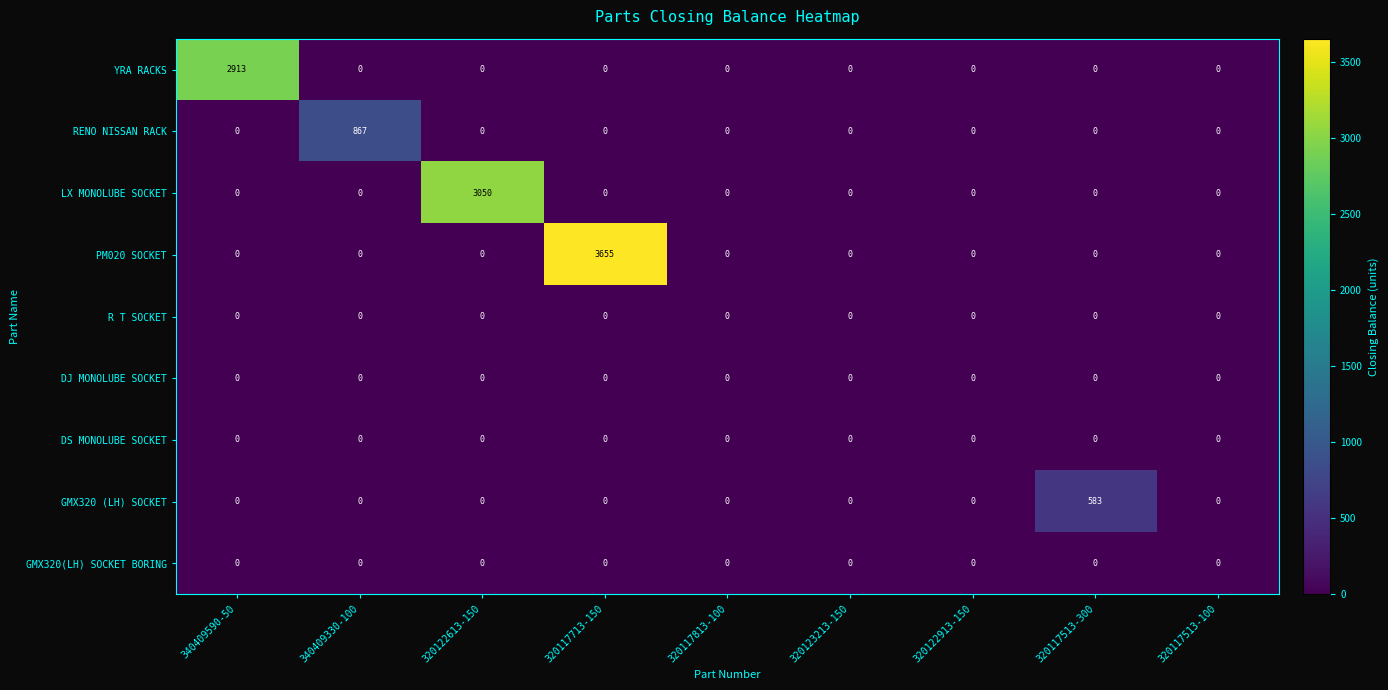

Which series has the largest total across all categories?

PM020 SOCKET